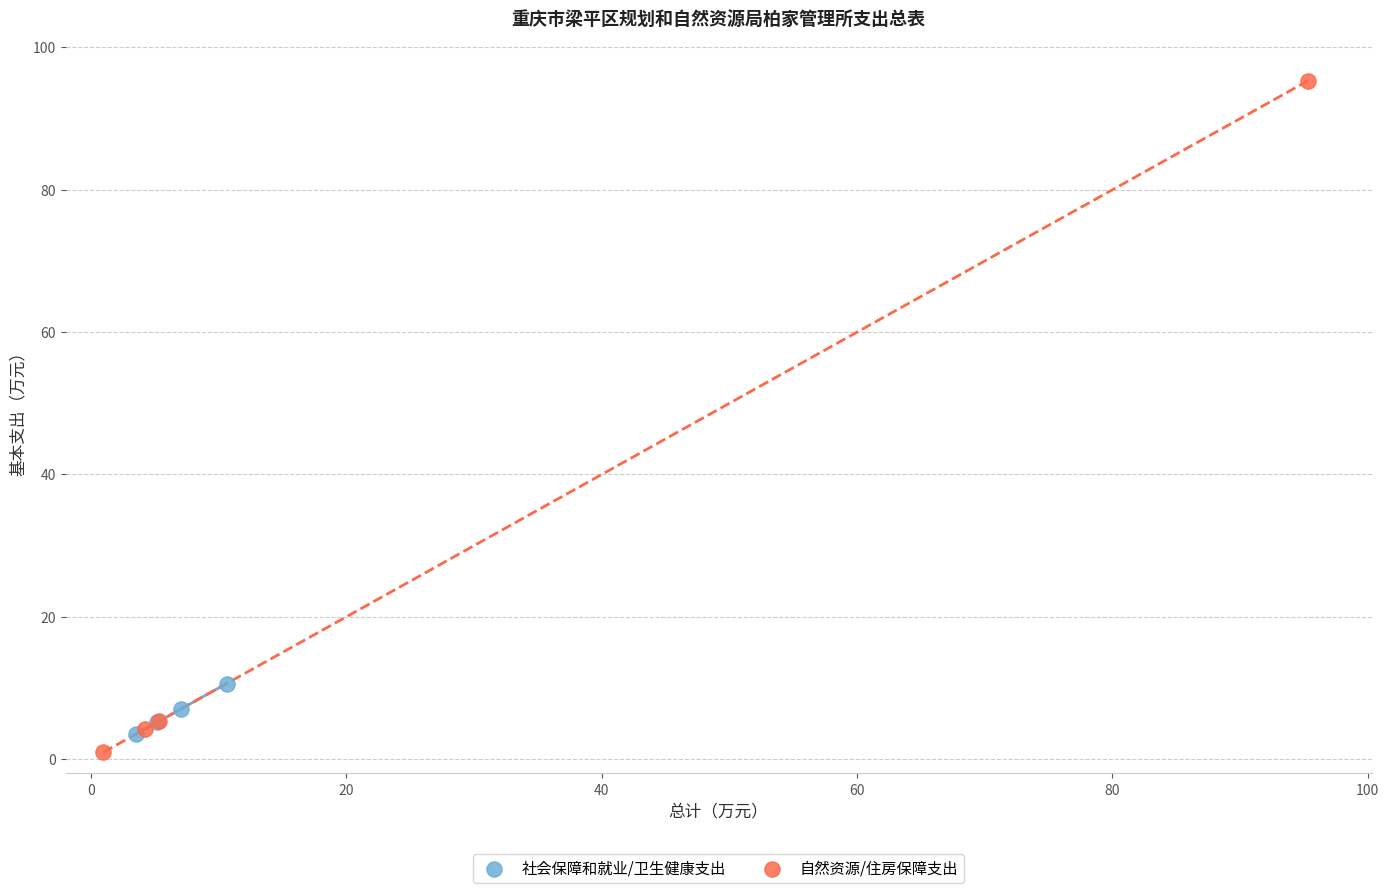

Which series has the widest spread of Y values?

自然资源/住房保障支出